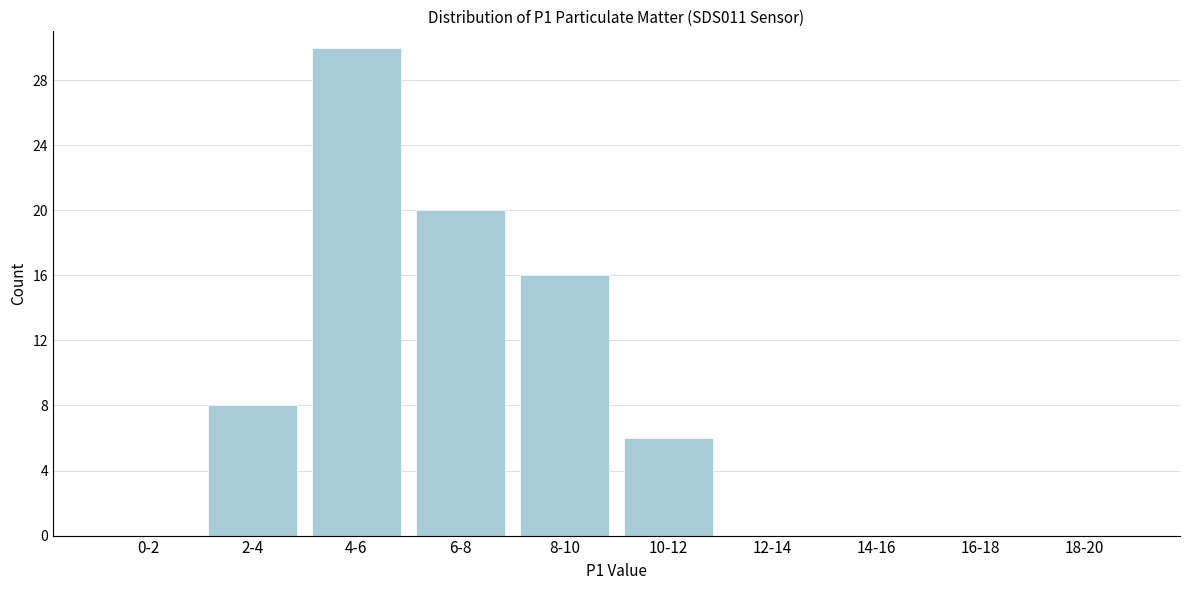

Reading left to right, list all the values displayed in this chart.

0-2=0	2-4=8	4-6=30	6-8=20	8-10=16	10-12=6	12-14=0	14-16=0	16-18=0	18-20=0